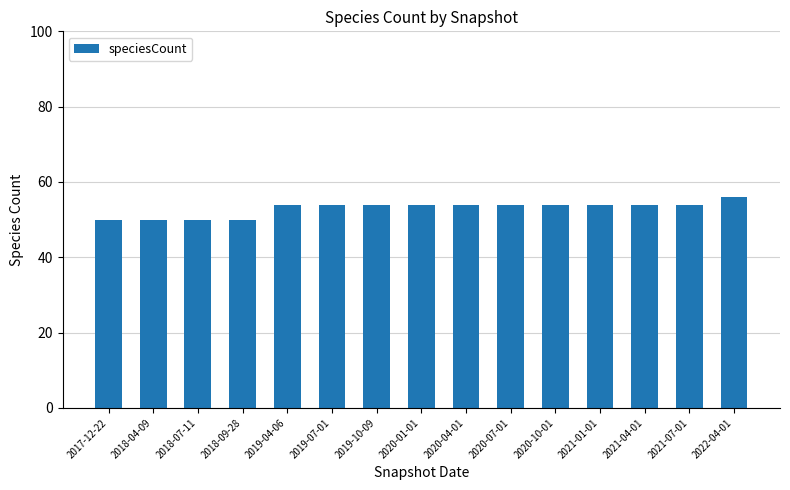

Approximately how many times larger is the value at 2020-04-01 compared to 2019-04-06?

1.0